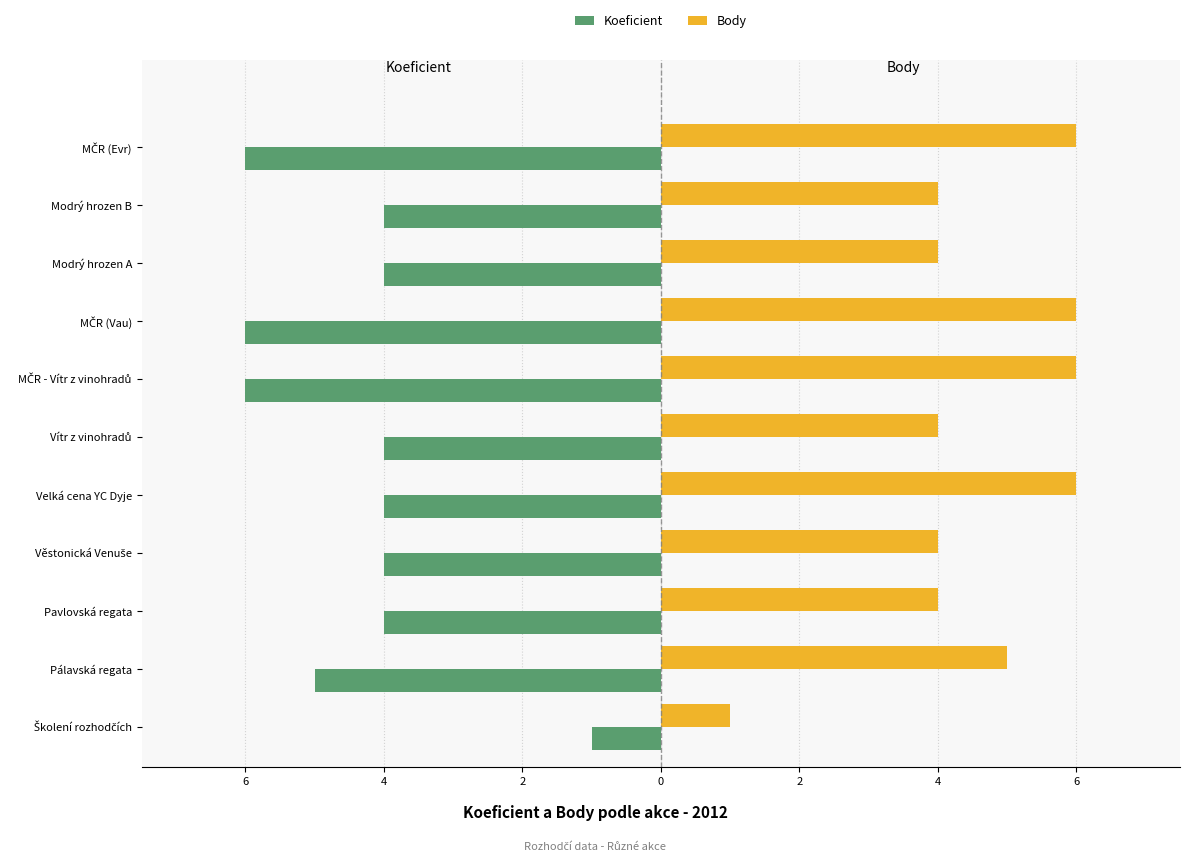

What are all the series names shown in the legend?

Koeficient, Body